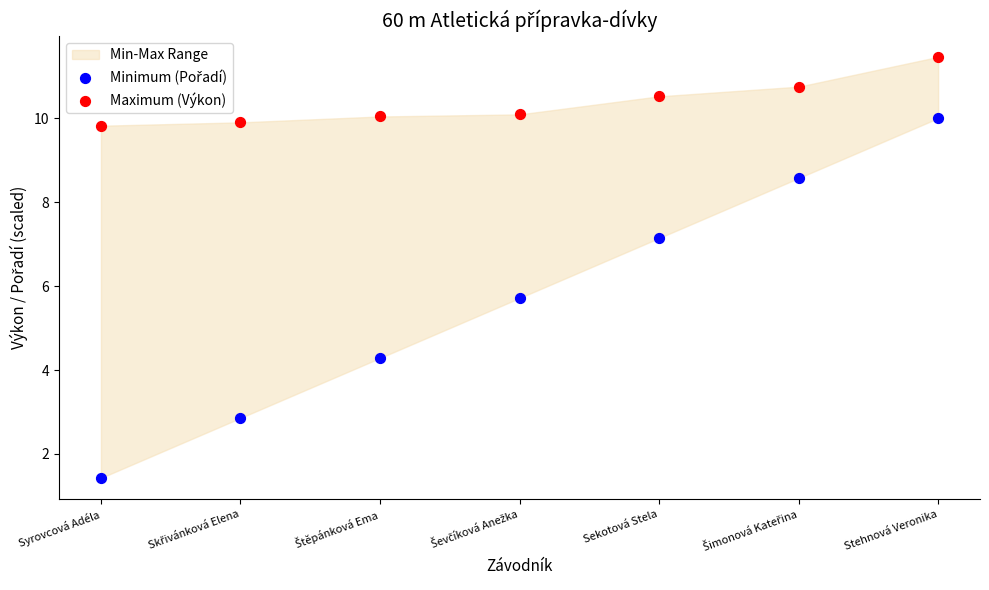

Which series contains the highest Y value?

Maximum (Výkon)